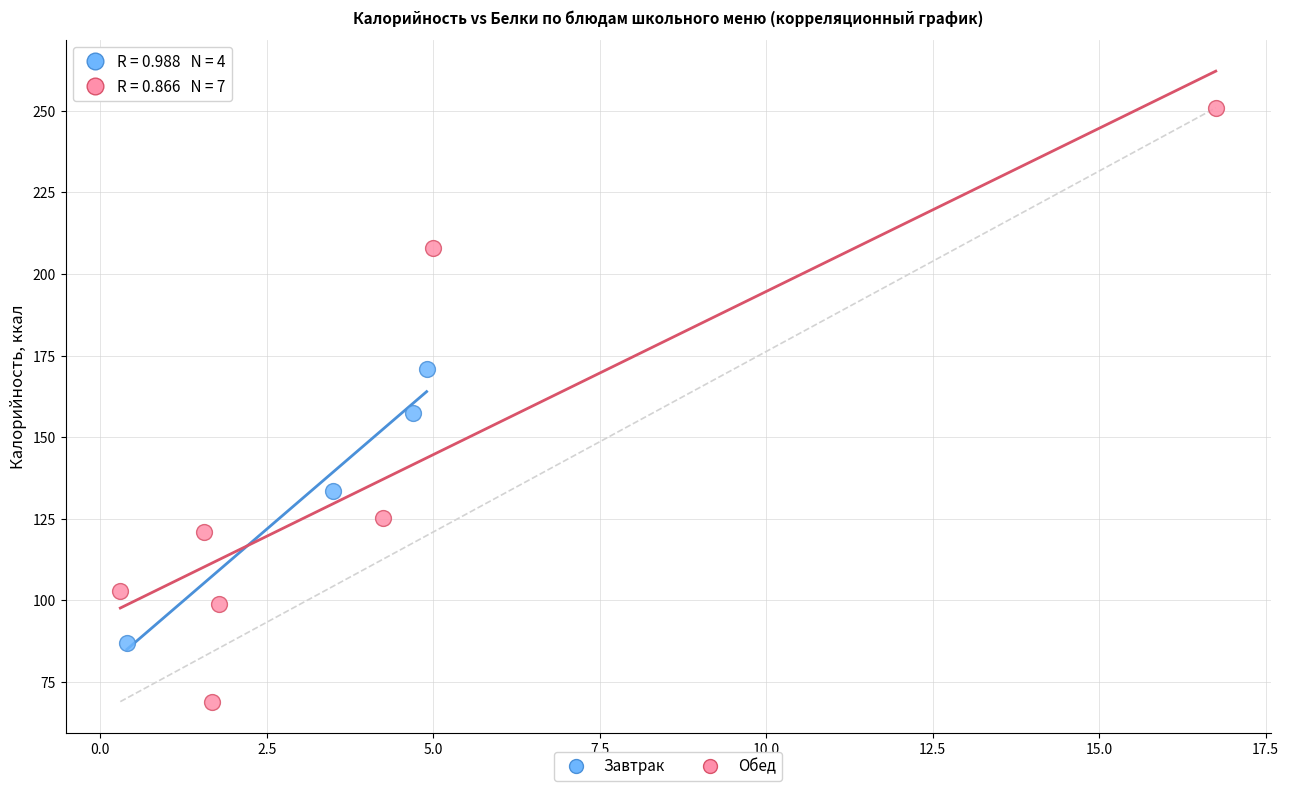

Which series contains the lowest Y value?

Обед